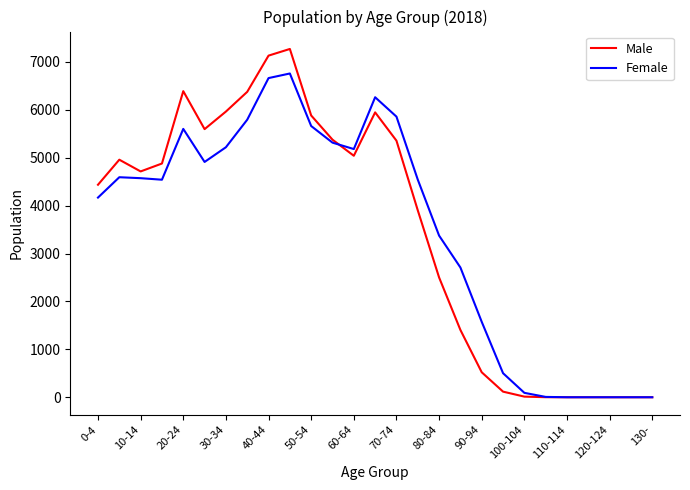

What is the greatest value displayed?

7272